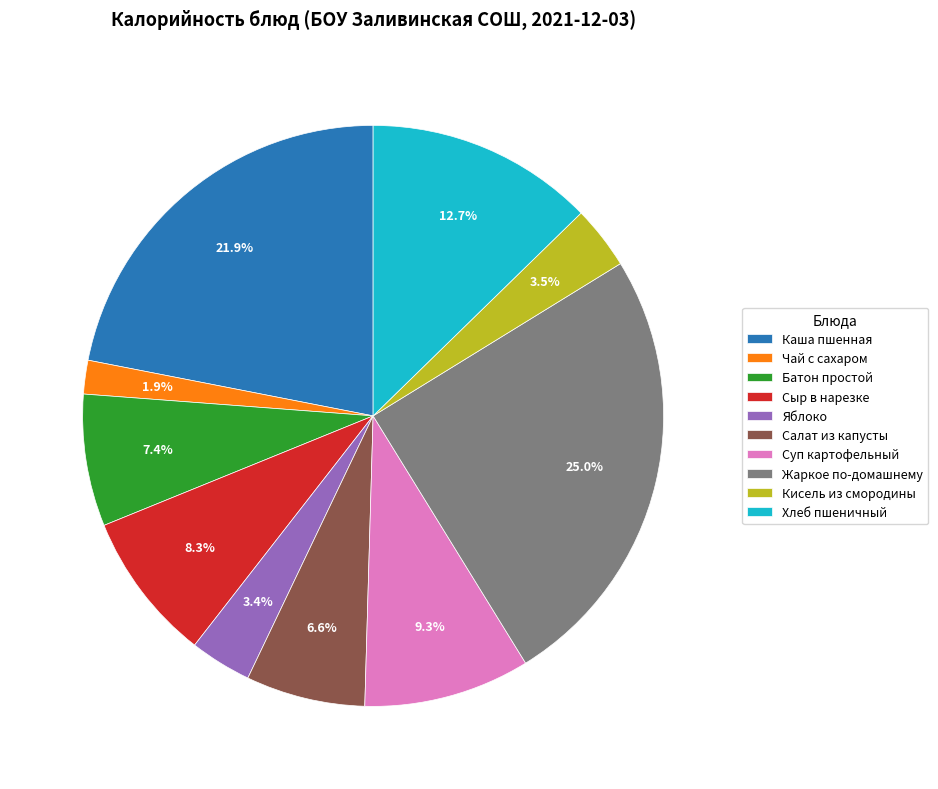

Which category has the smallest portion of the pie?

Чай с сахаром